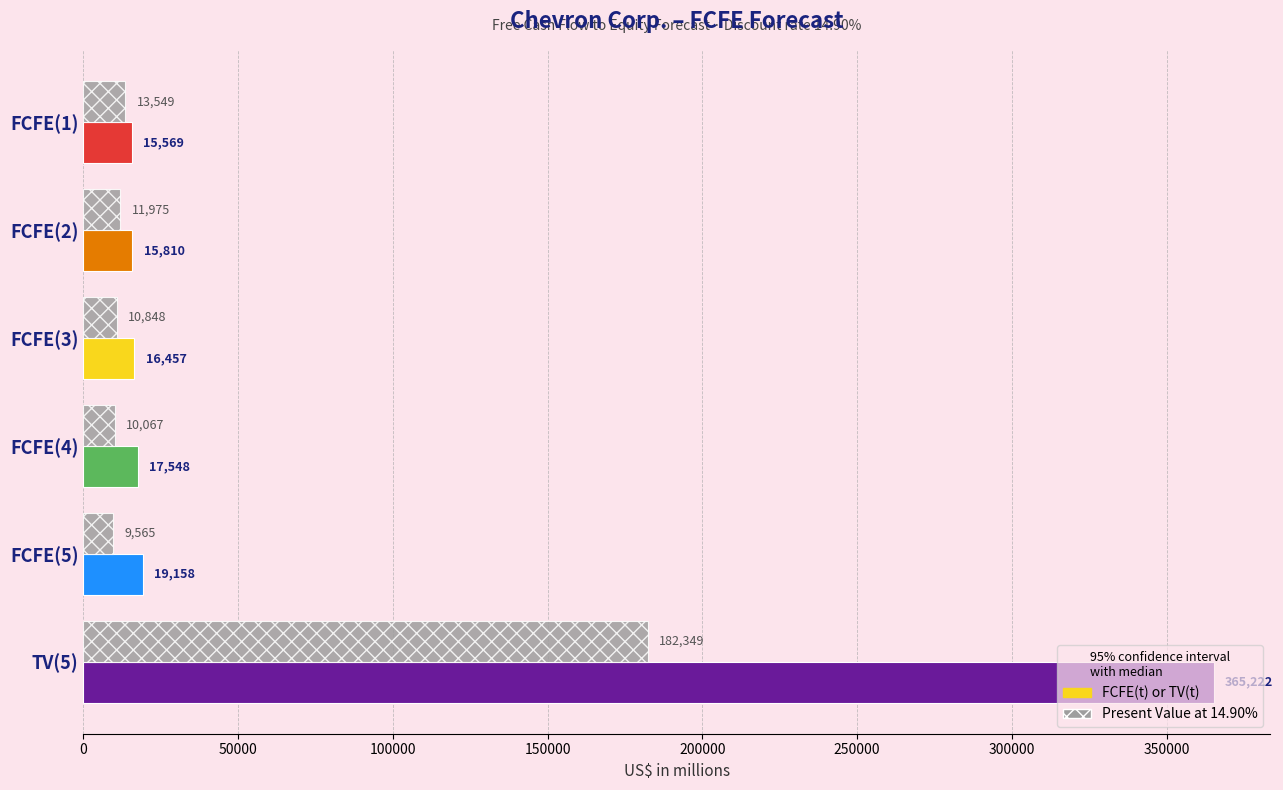

What is the difference between the maximum and minimum values in the Present Value at 14.90% series?

172784